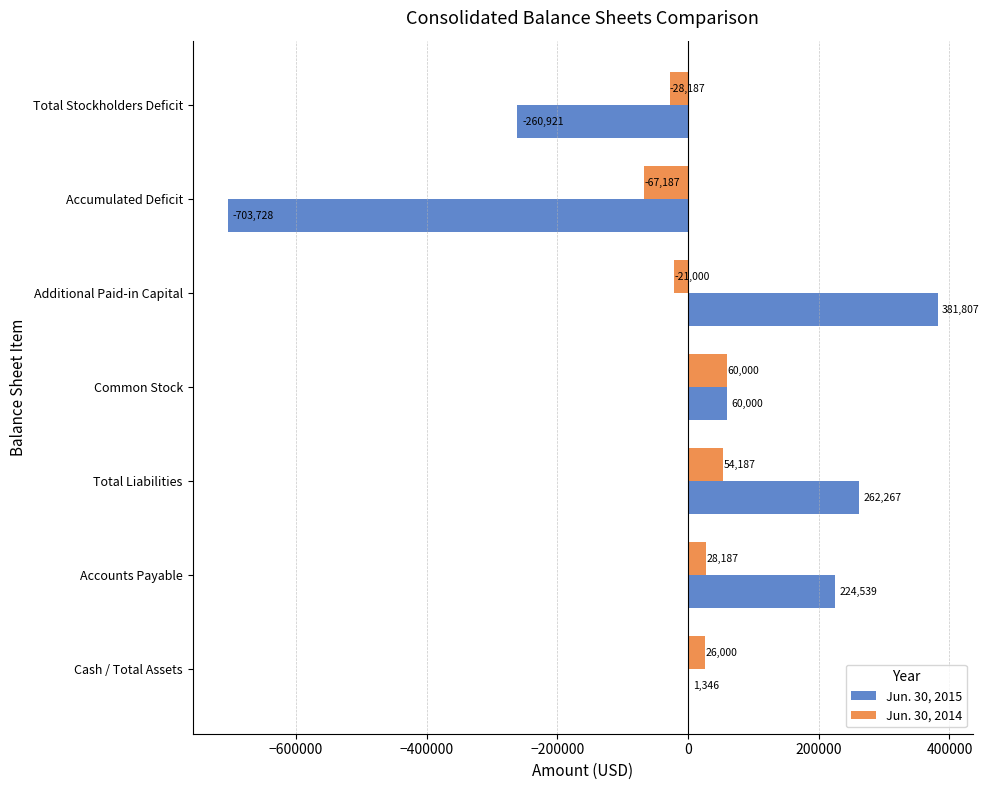

The value of Jun. 30, 2015 at Common Stock is 60000. True or false?

True